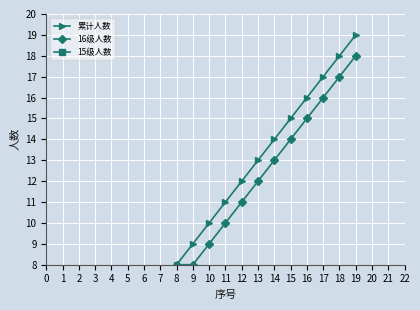

Between 12 and 7, which is larger?

12